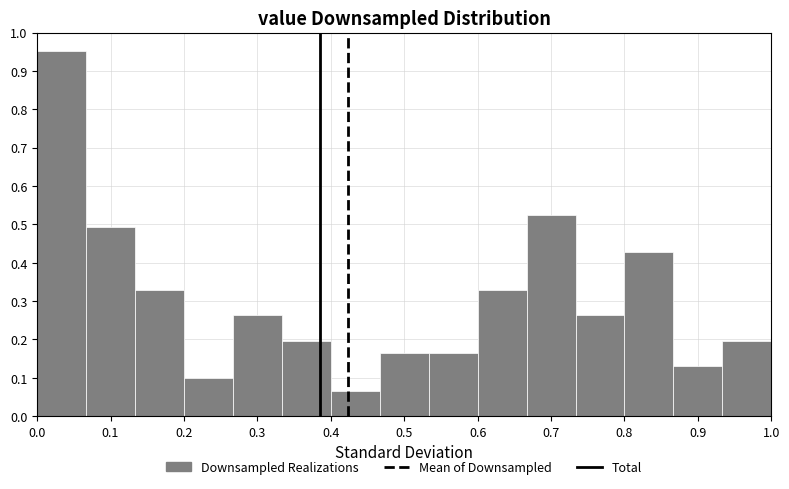

Reading left to right, list every bar in this chart as the range it spans on the x-axis followed by its height. Neither the bar edges nor the heights are printed on the chart, so give them approximately, as read against the axes.

0.00 to 0.07: 0.95
0.07 to 0.13: 0.49
0.13 to 0.20: 0.33
0.20 to 0.27: 0.10
0.27 to 0.33: 0.26
0.33 to 0.40: 0.20
0.40 to 0.47: 0.07
0.47 to 0.53: 0.16
0.53 to 0.60: 0.16
0.60 to 0.67: 0.33
0.67 to 0.73: 0.53
0.73 to 0.80: 0.26
0.80 to 0.87: 0.43
0.87 to 0.93: 0.13
0.93 to 1.00: 0.20